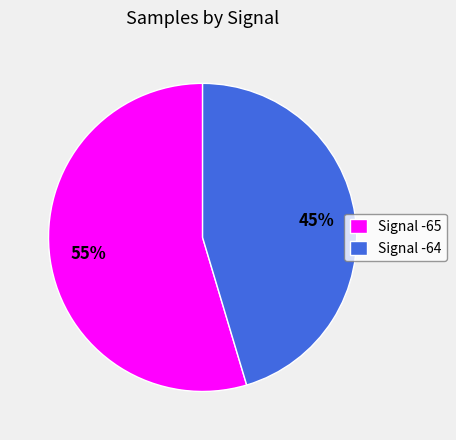

Is it true that Signal -64 is 55% of the pie?

False